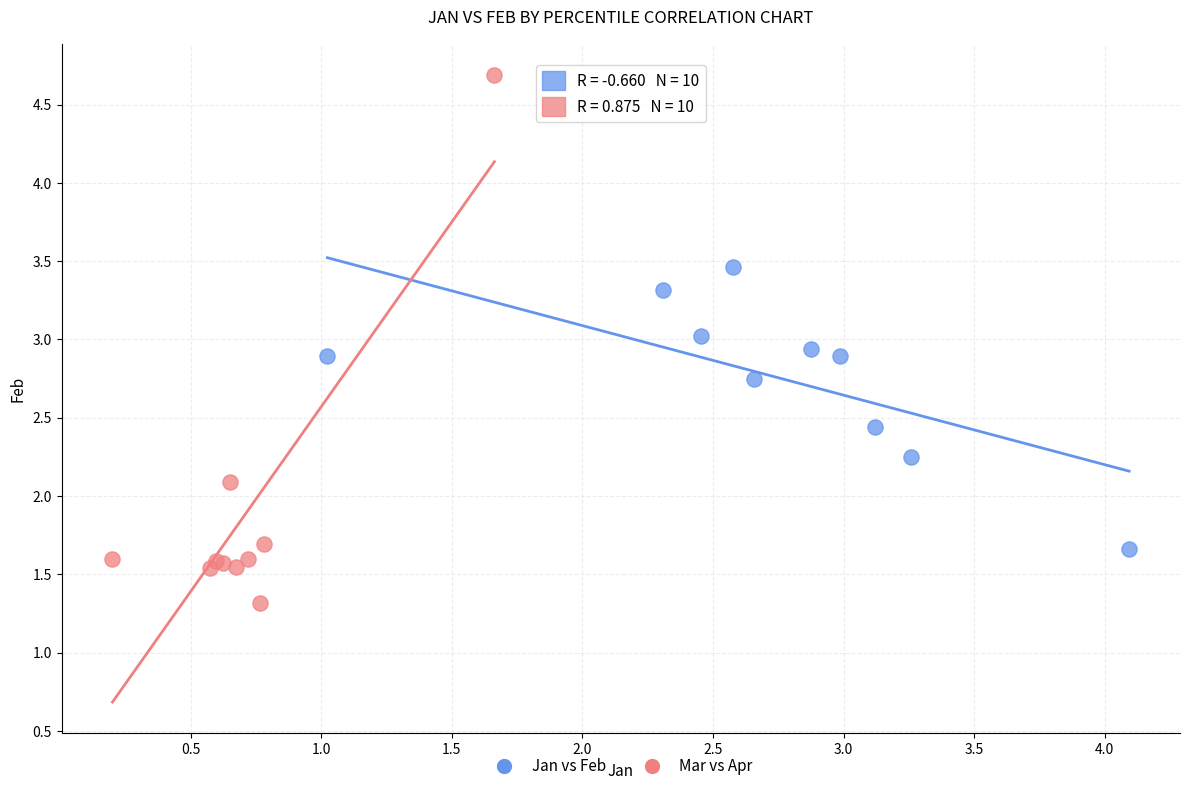

Which series reaches the maximum Y coordinate?

Mar vs Apr